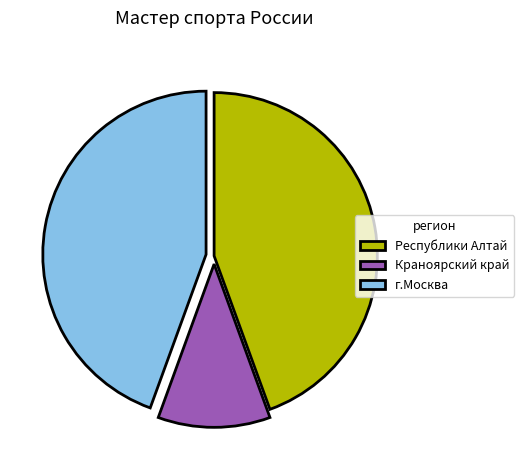

Combined, do г.Москва and Краноярский край account for over 50%?

Yes